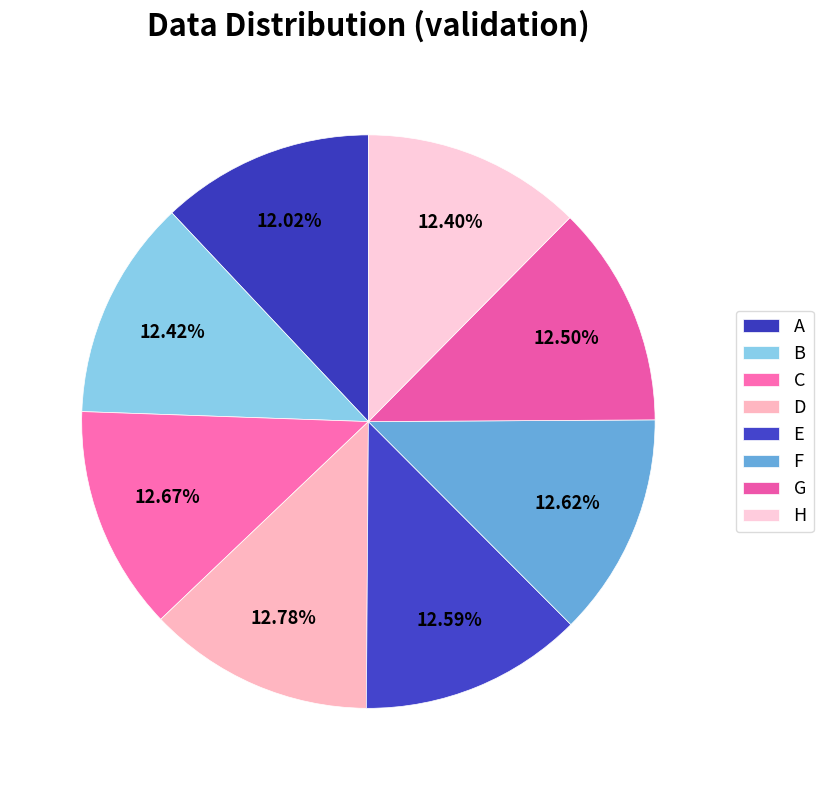

How many slices are in this pie chart?

8